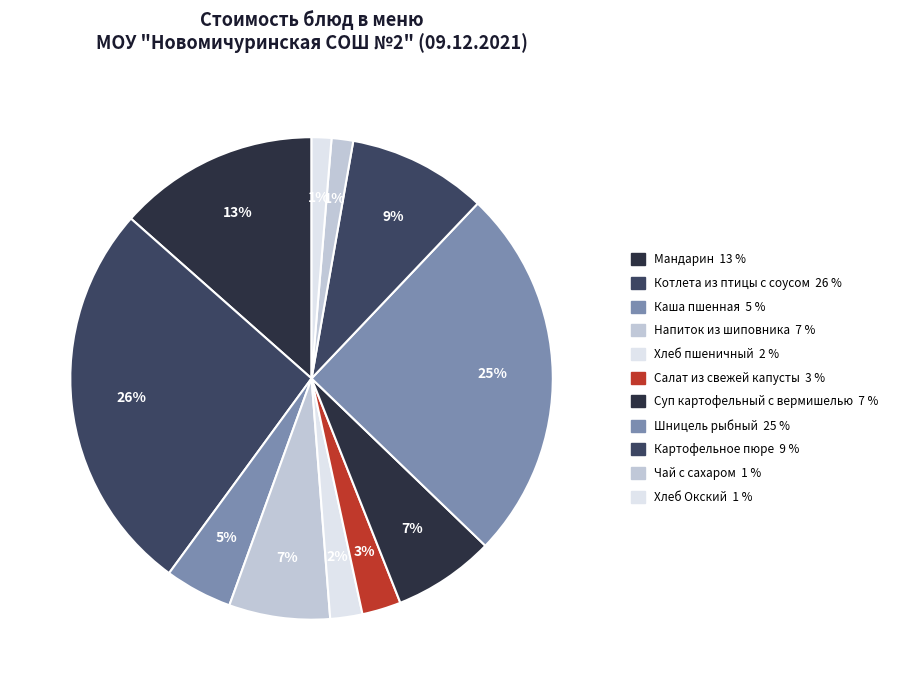

To the nearest percent, what percentage of the pie is Картофельное пюре?

9%